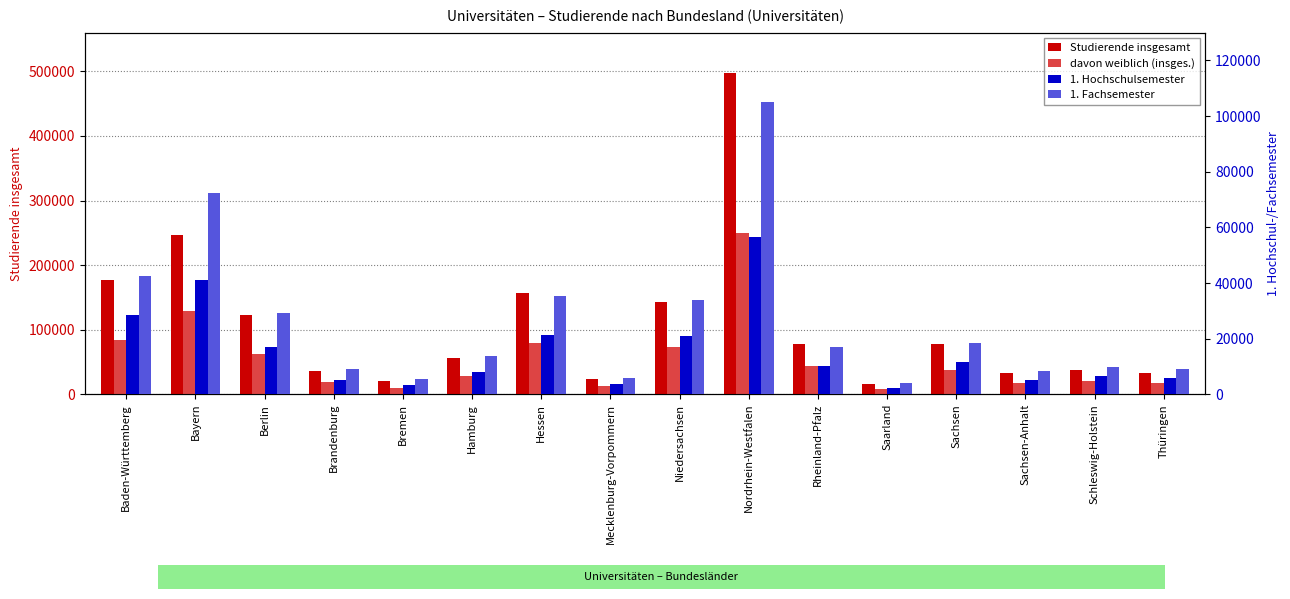

Which has a higher value, Berlin or Thüringen?

Berlin